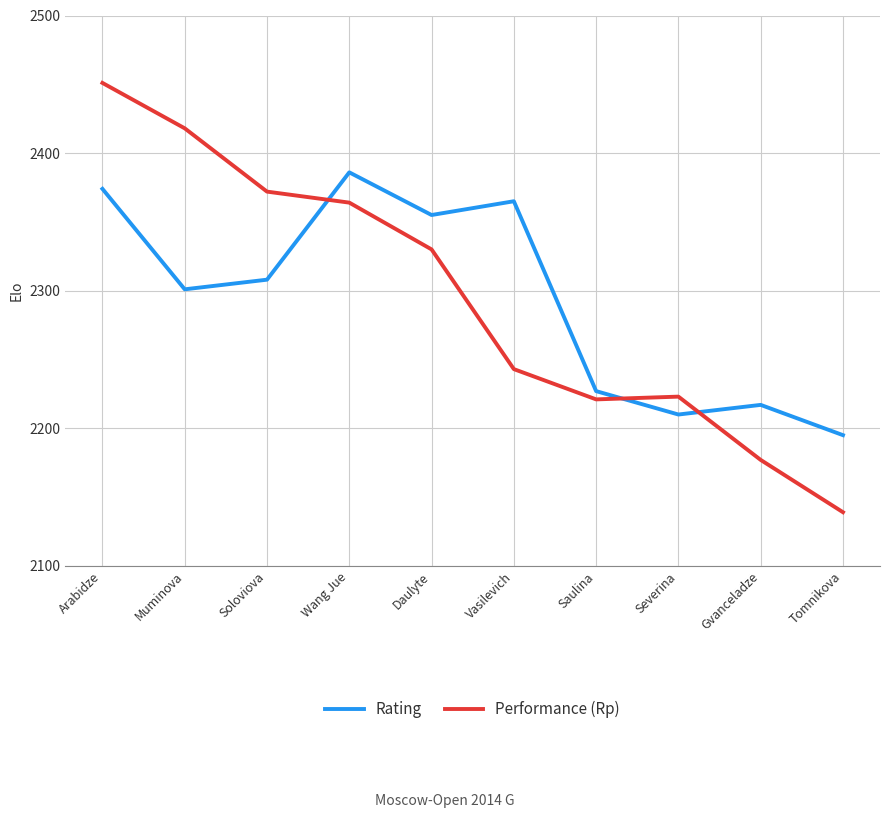

At which label does Performance (Rp) first exceed 2330?

Arabidze